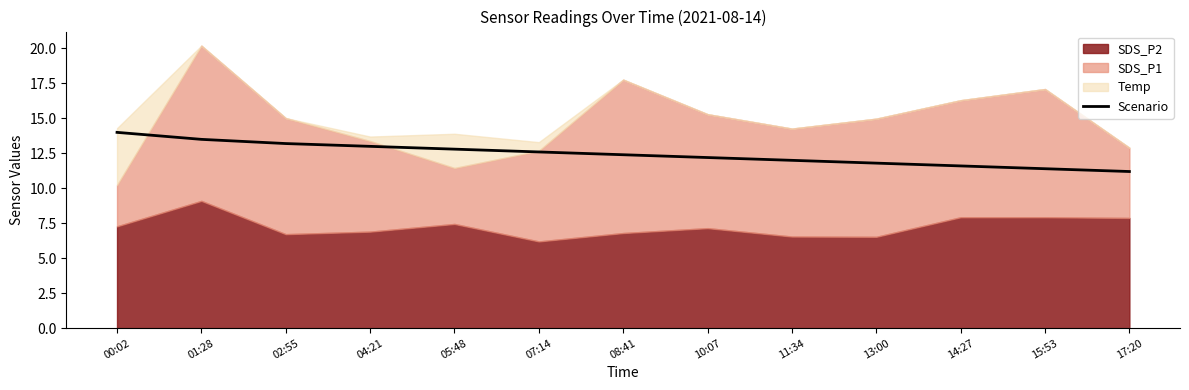

The chart shows a value of 20.8 at 00:02. True or false?

False